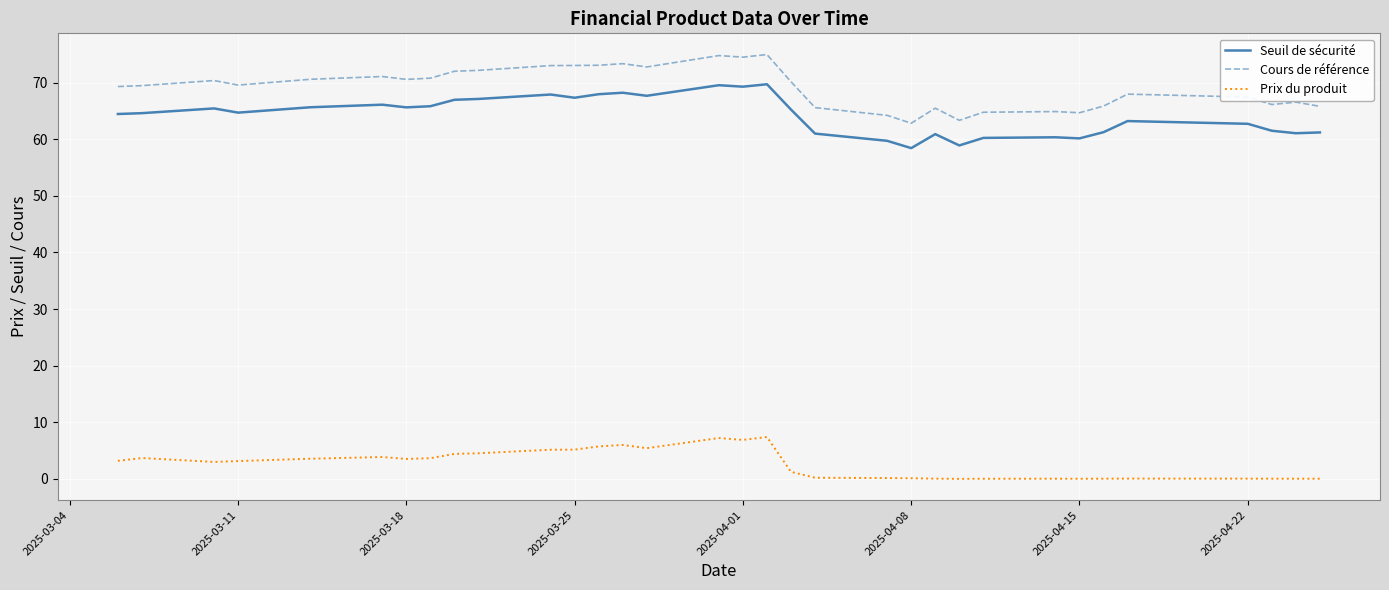

True or false: Cours de référence and Seuil de sécurité cross at least once.

False